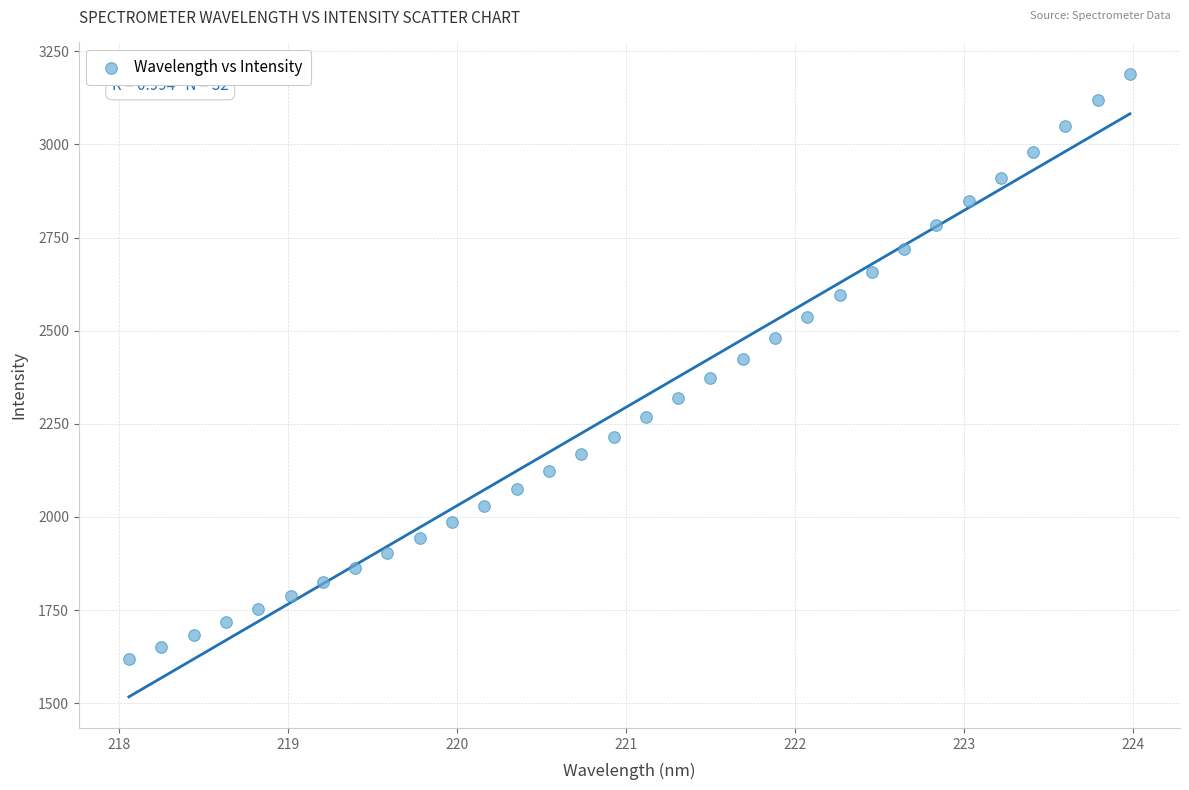

What is the range of Y values (max minus min)?

1570.2